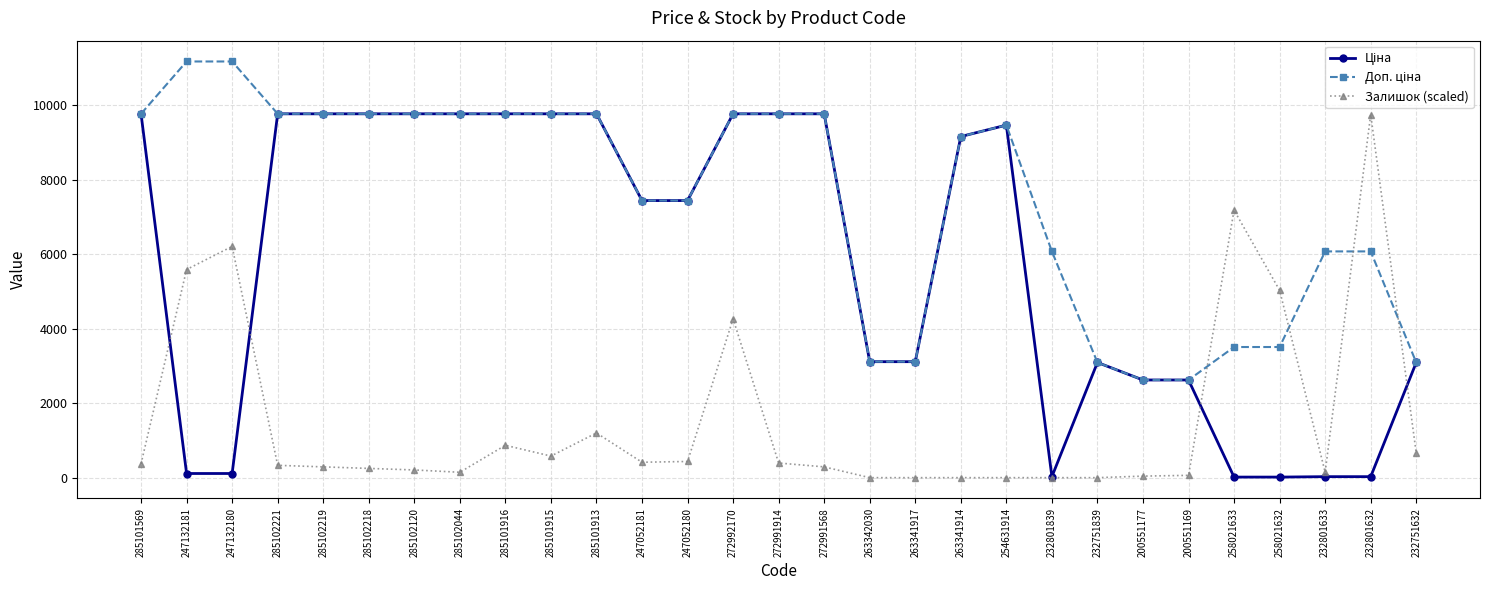

What is the spread (max minus min) of values at 254631914?

9460.9